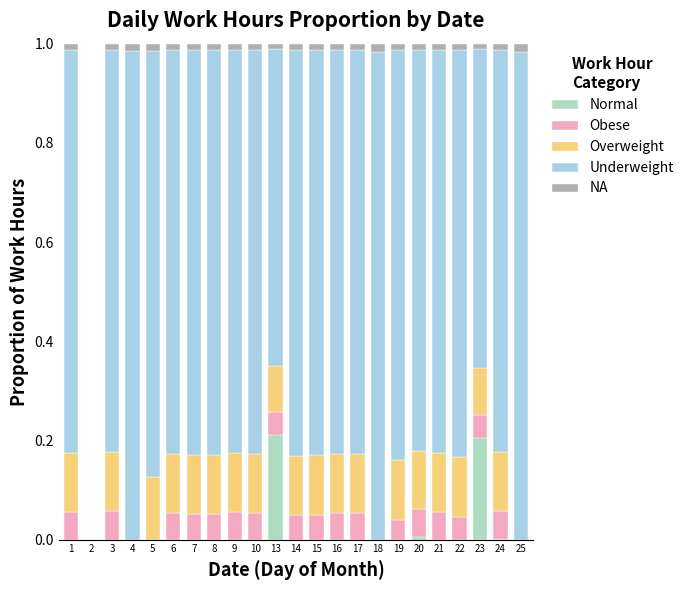

True or false: Normal has a value of -0.1 at 4.

False